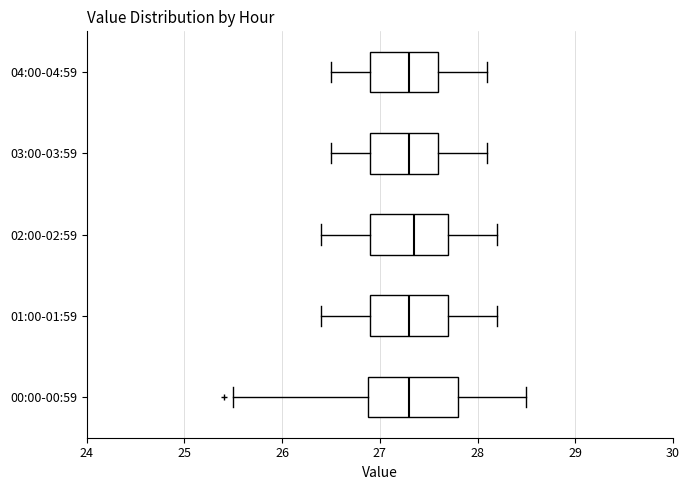

Where is the right edge of the box for 00:00-00:59 on the x-axis? The values are not printed on the chart, so give them approximately, as read against the axis.

27.8